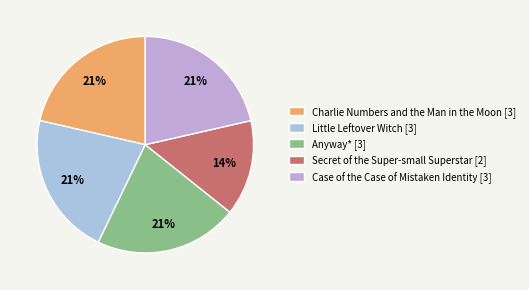

Is there a majority slice in this chart?

No